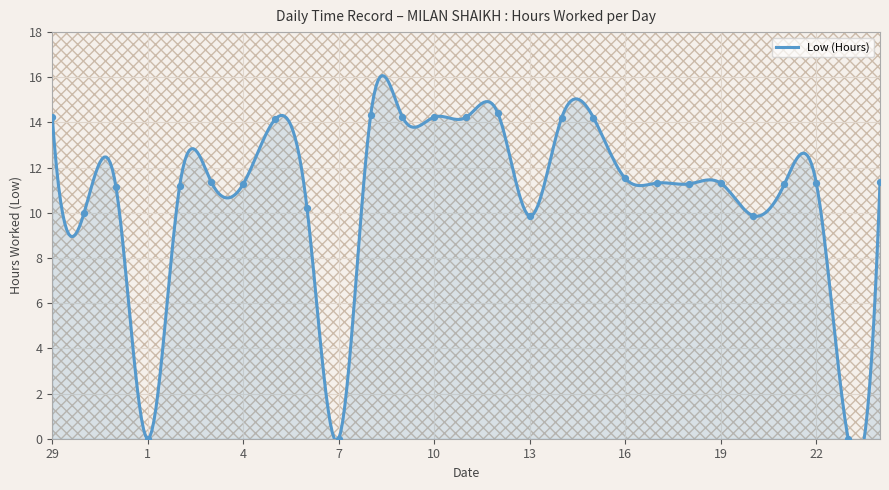

Approximately how many times larger is the value at 6 compared to 22?

0.9